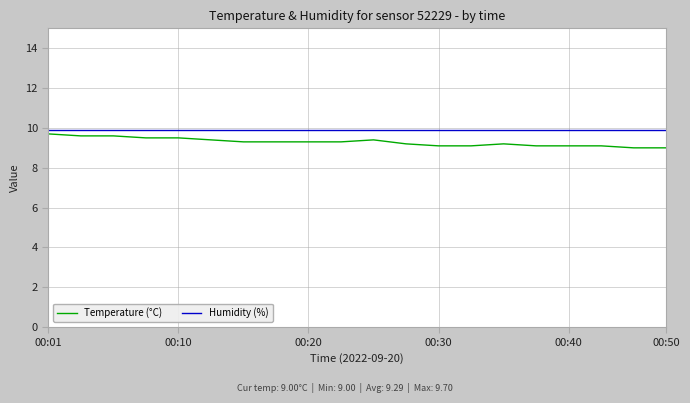

What are all the series names shown in the legend?

Temperature (°C), Humidity (%)